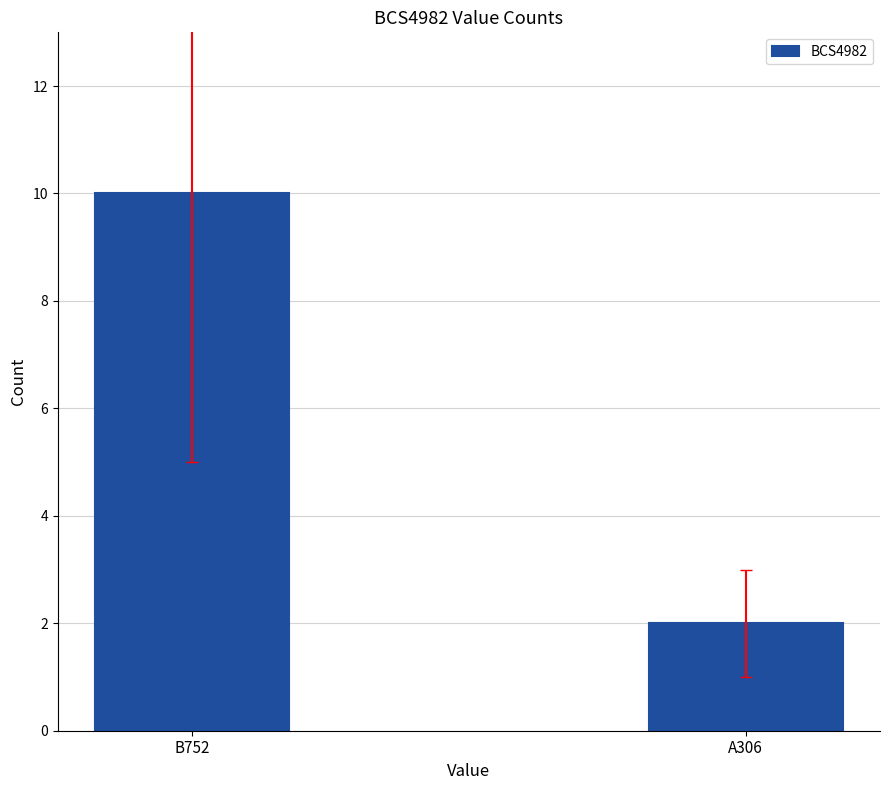

What is the average value?

6